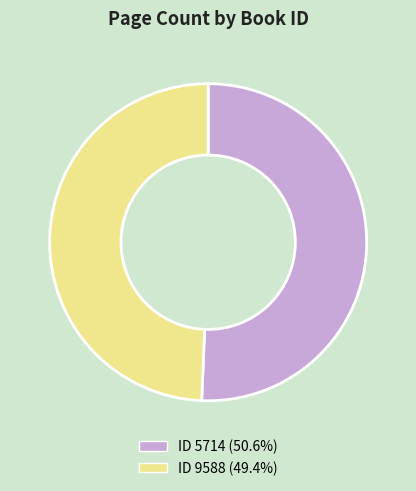

Does any single category account for the majority?

Yes